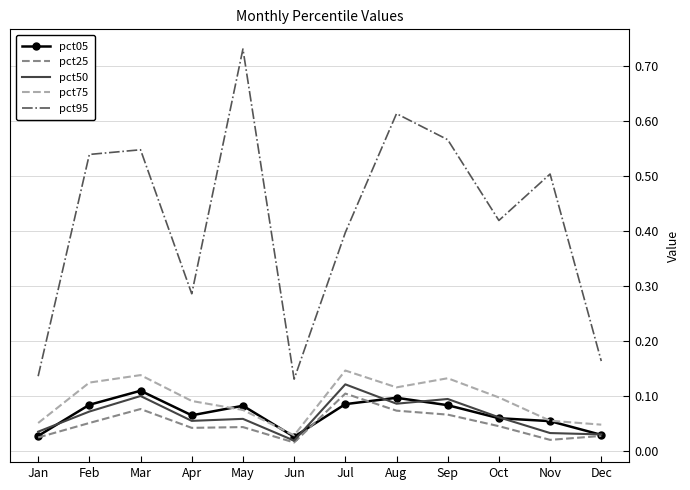

At which label does pct25 reach its peak?

Jul